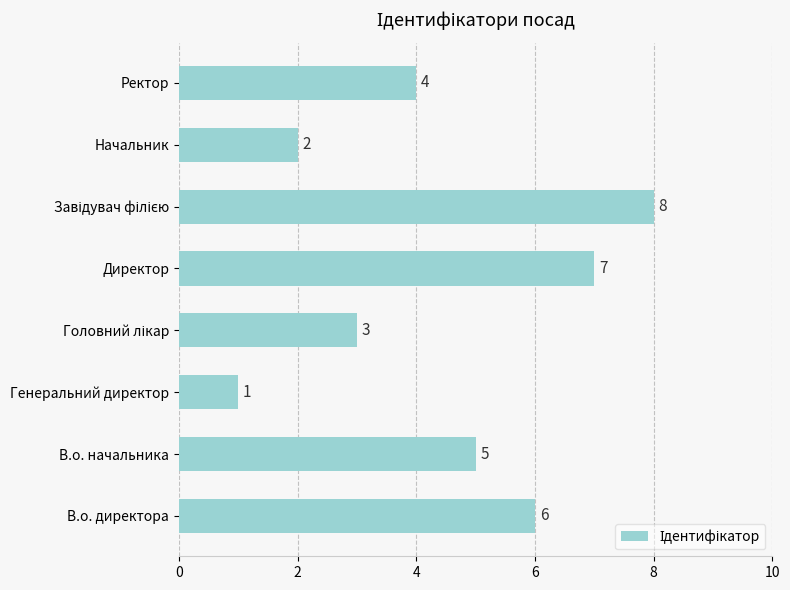

What is the difference between the maximum and minimum values?

7